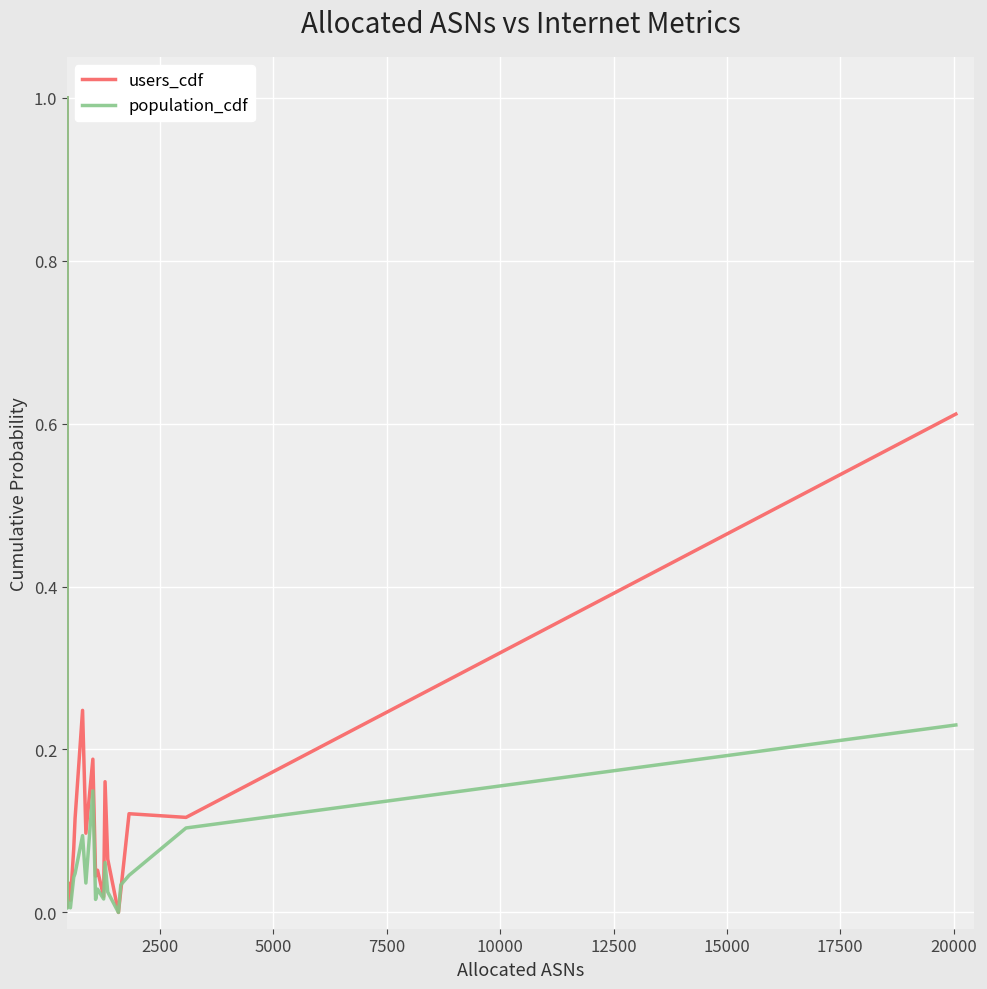

What is the greatest value displayed?

1.0